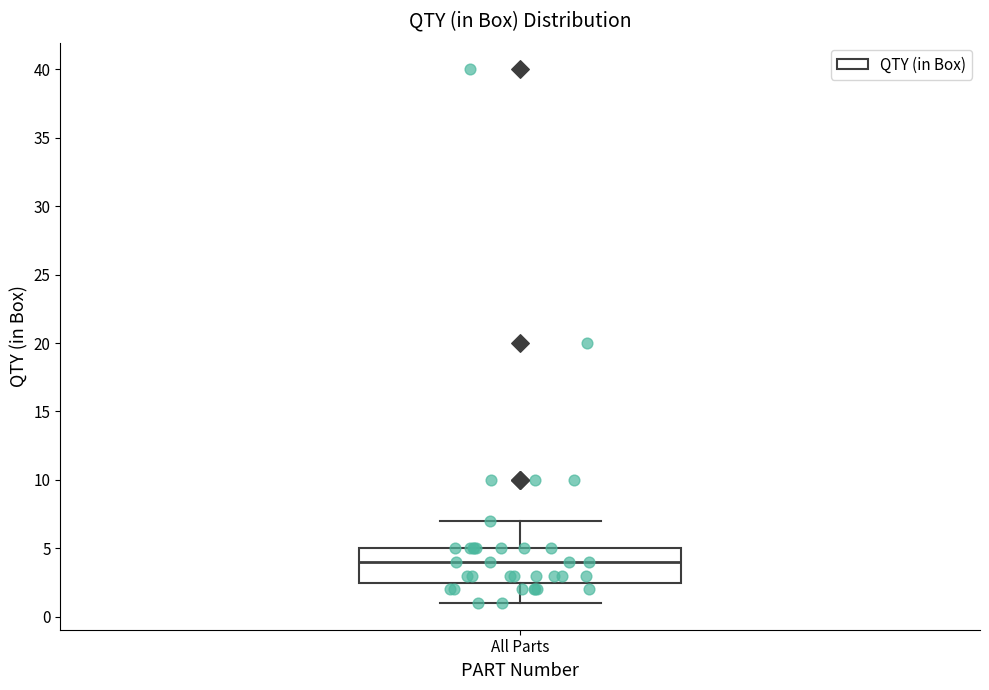

Transcribe this box plot: give where the median line is, the range the box spans, and where the two whiskers end, as read against the y-axis. The values are not printed on the chart, so give them approximately, as read against the axis.

median 4.0, box 2.5 to 5.0, whiskers 1.0 to 7.0